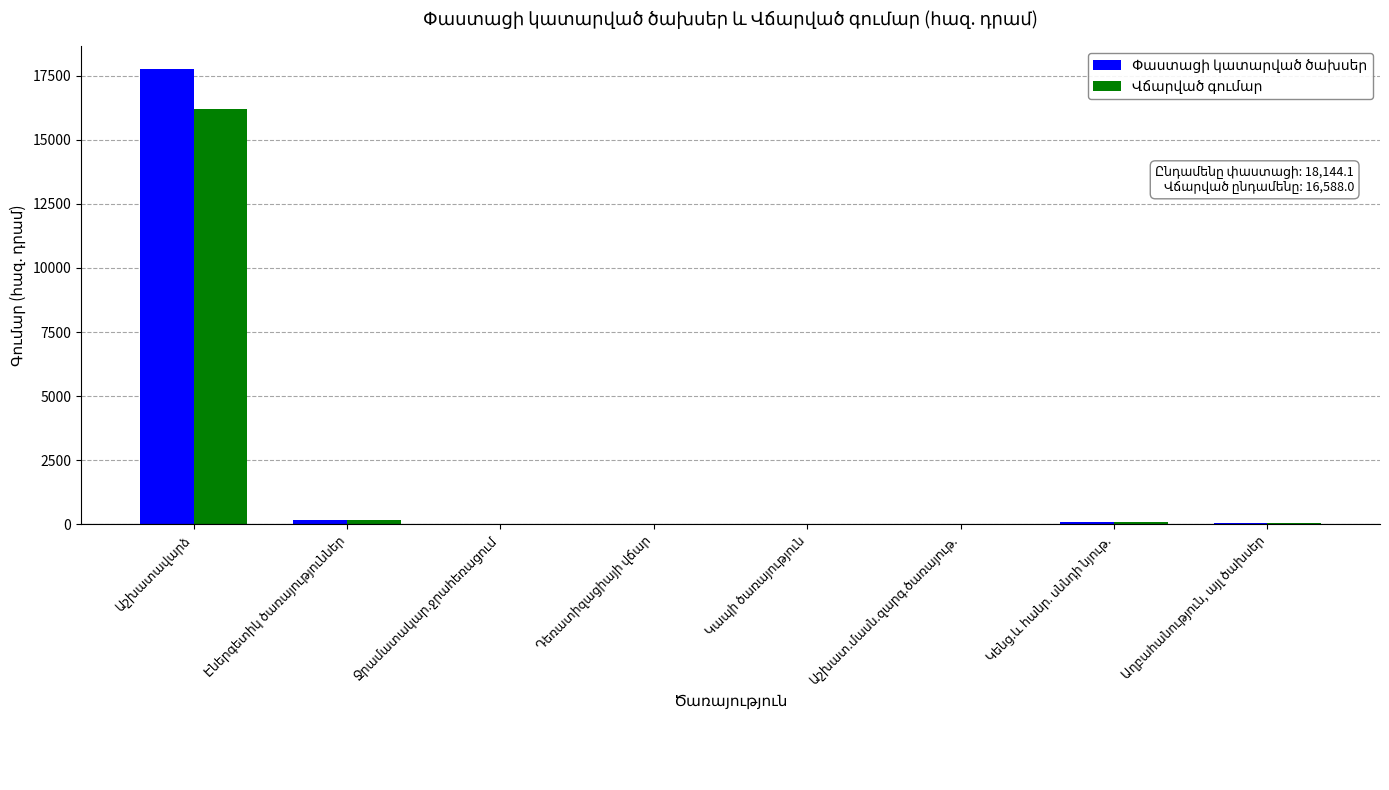

How many groups of bars are there?

8